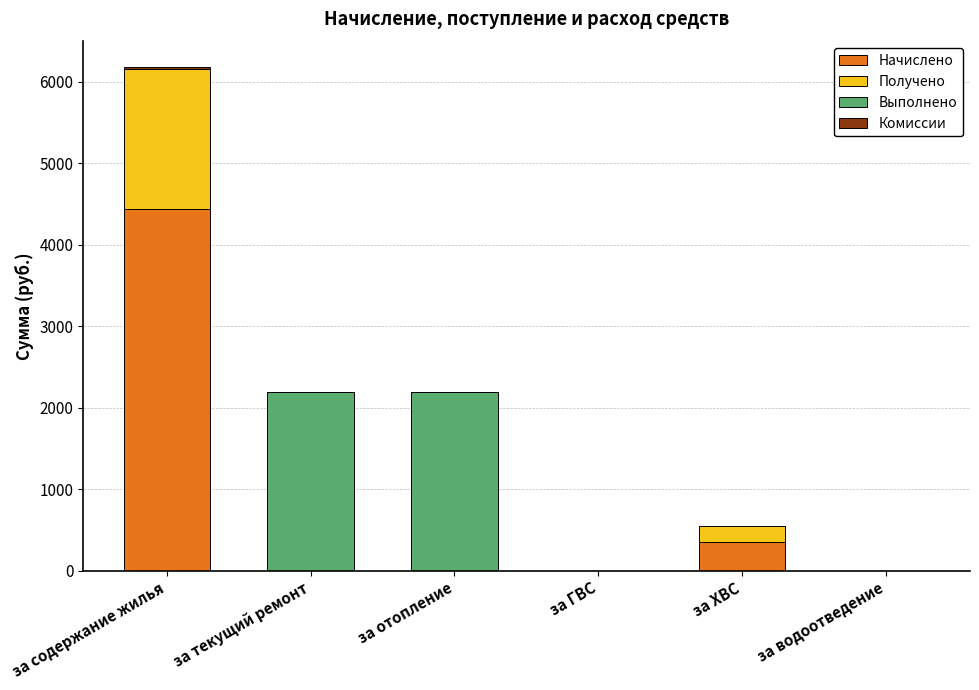

At which category is the sum across all series the highest?

за содержание жилья